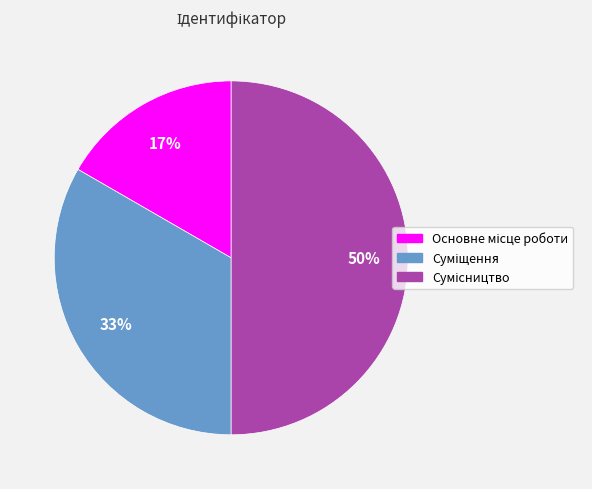

To the nearest percent, what is the difference between the largest and smallest slice percentages?

33%